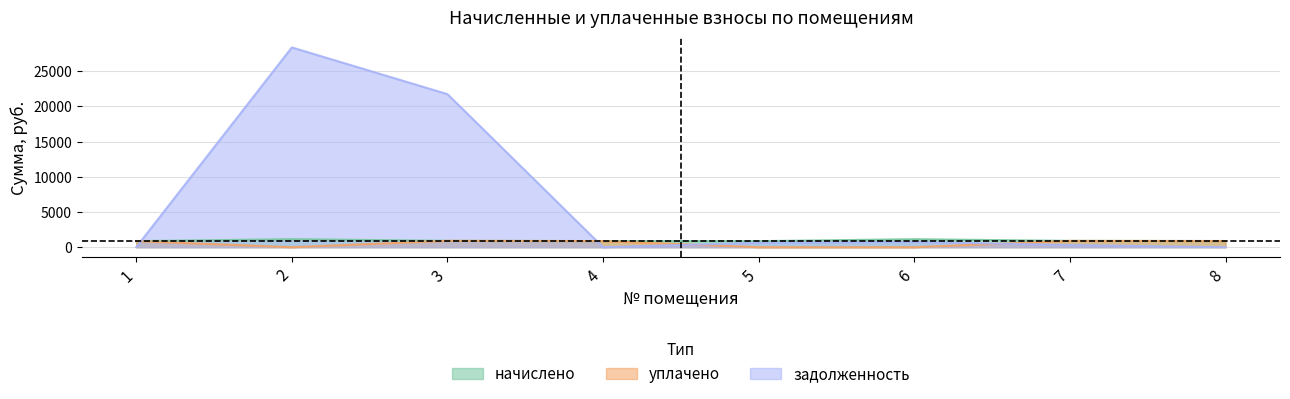

What are all the series names shown in the legend?

начислено, уплачено, задолженность